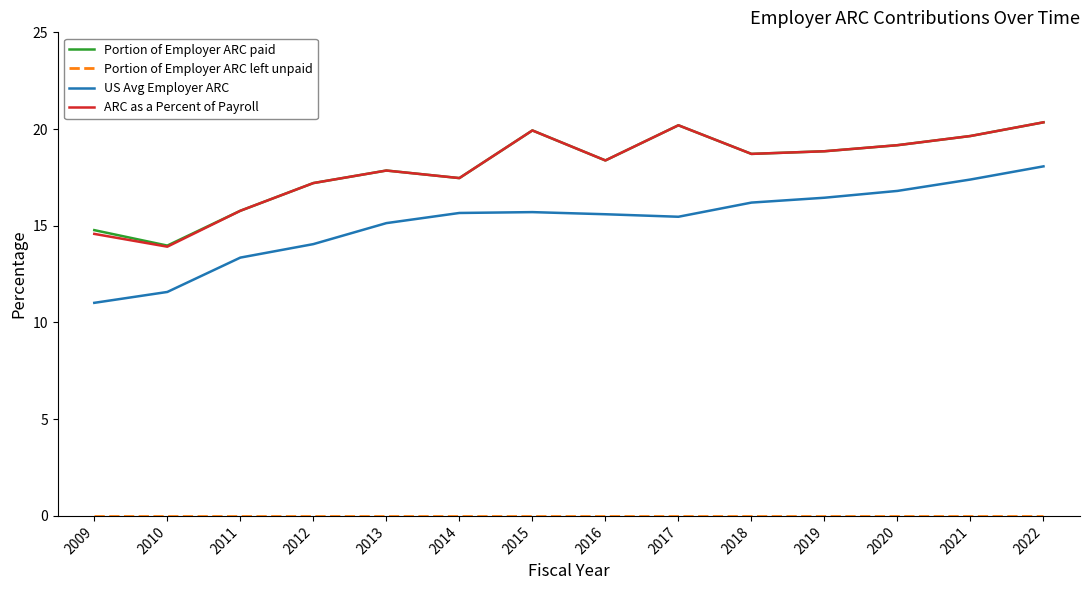

Which series has the widest spread of values?

US Avg Employer ARC